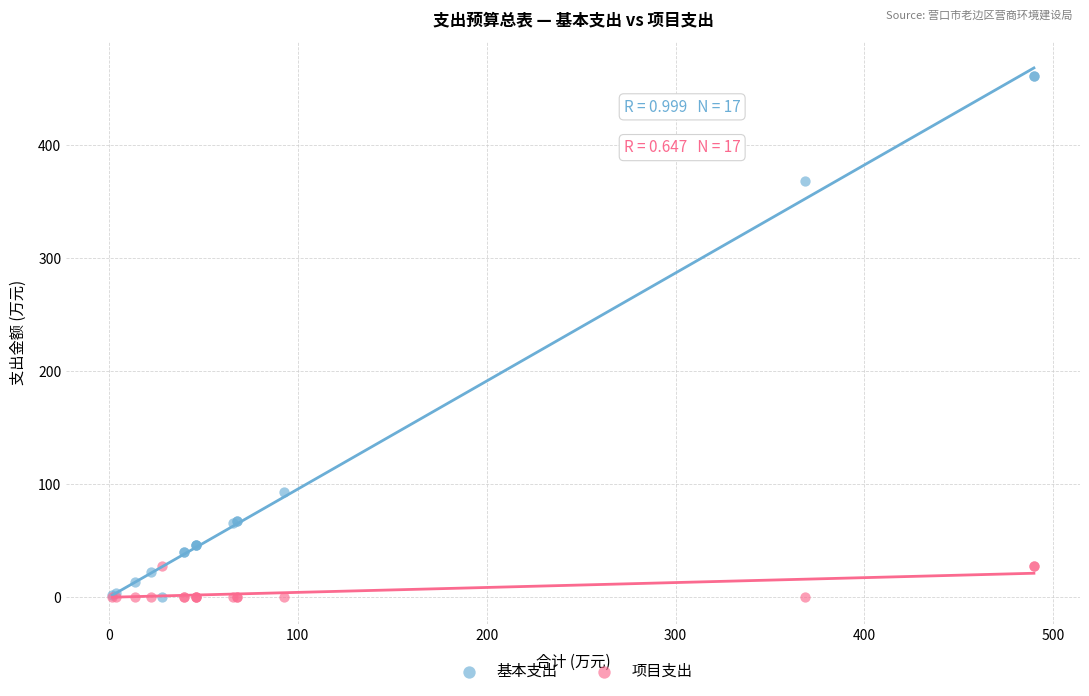

Which series contains the highest Y value?

基本支出